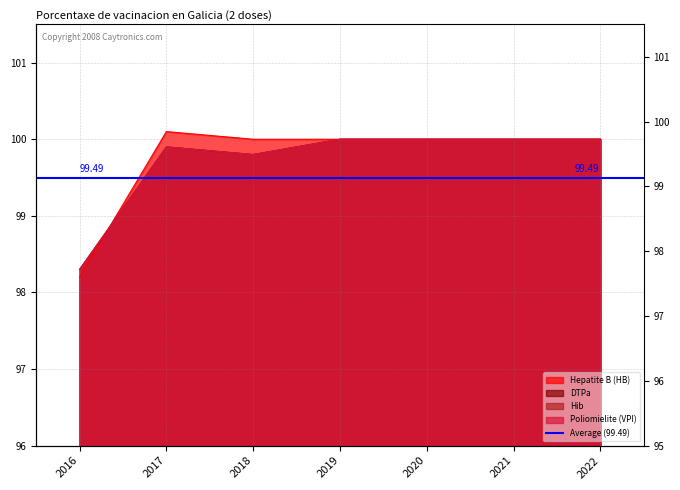

True or false: Hepatite B (HB) and Poliomielite (VPI) intersect in this chart.

True